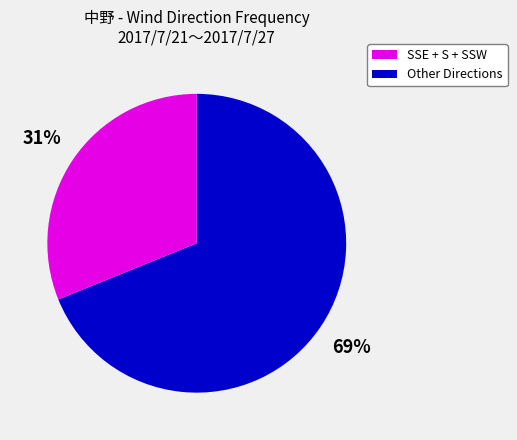

To the nearest percent, what is the average slice percentage?

50%